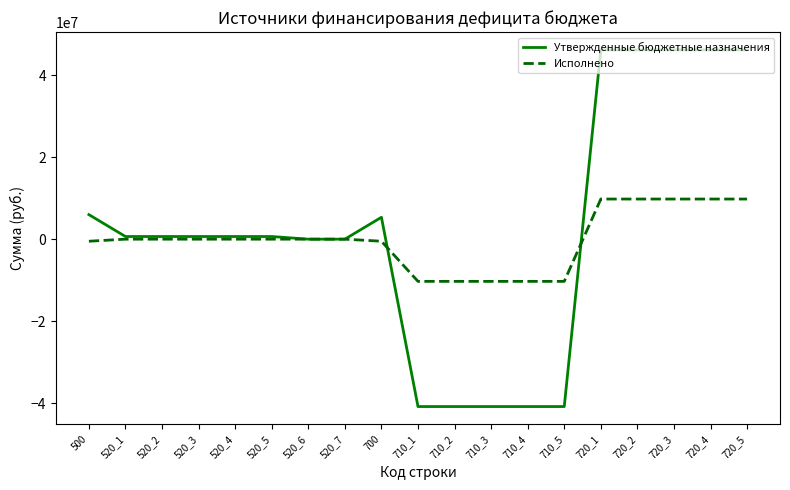

True or false: Утвержденные бюджетные назначения has a value of 646872.0 at 520_2.

True